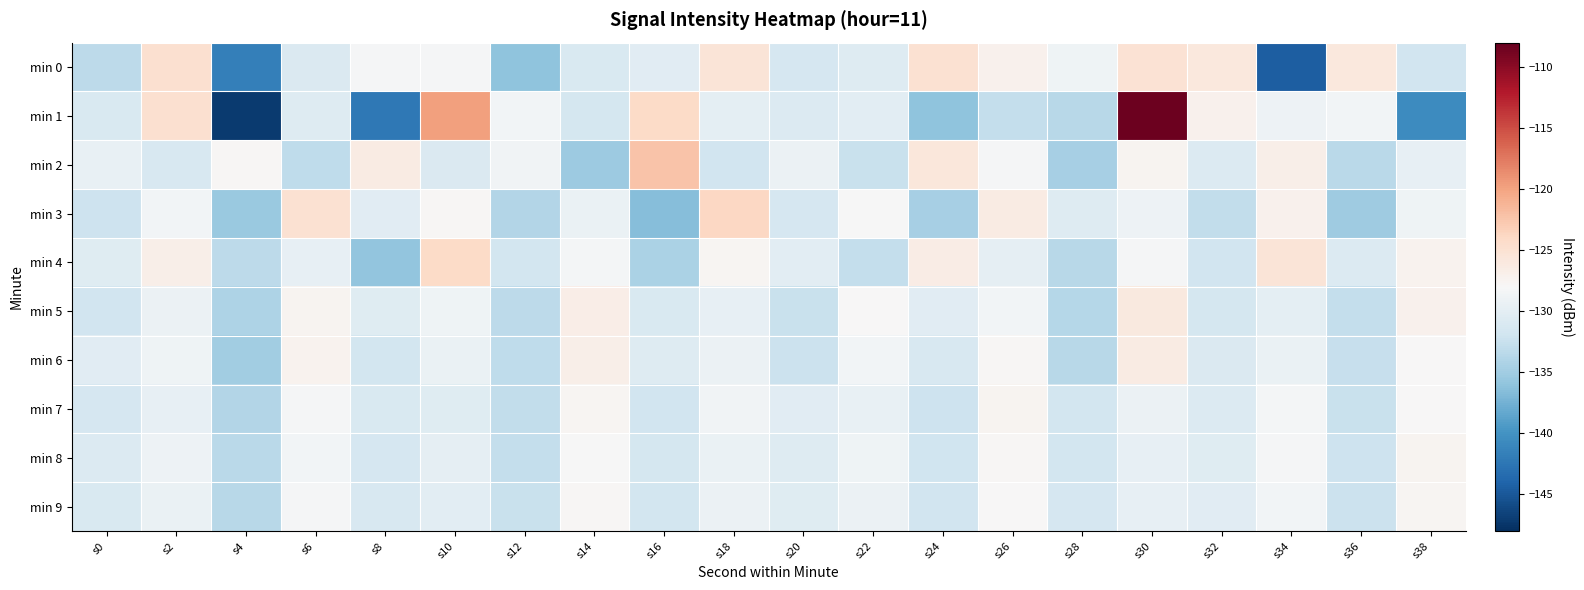

At s32, list the series in order from largest to smallest.

min 0, min 1, min 9, min 8, min 7, min 2, min 6, min 5, min 4, min 3